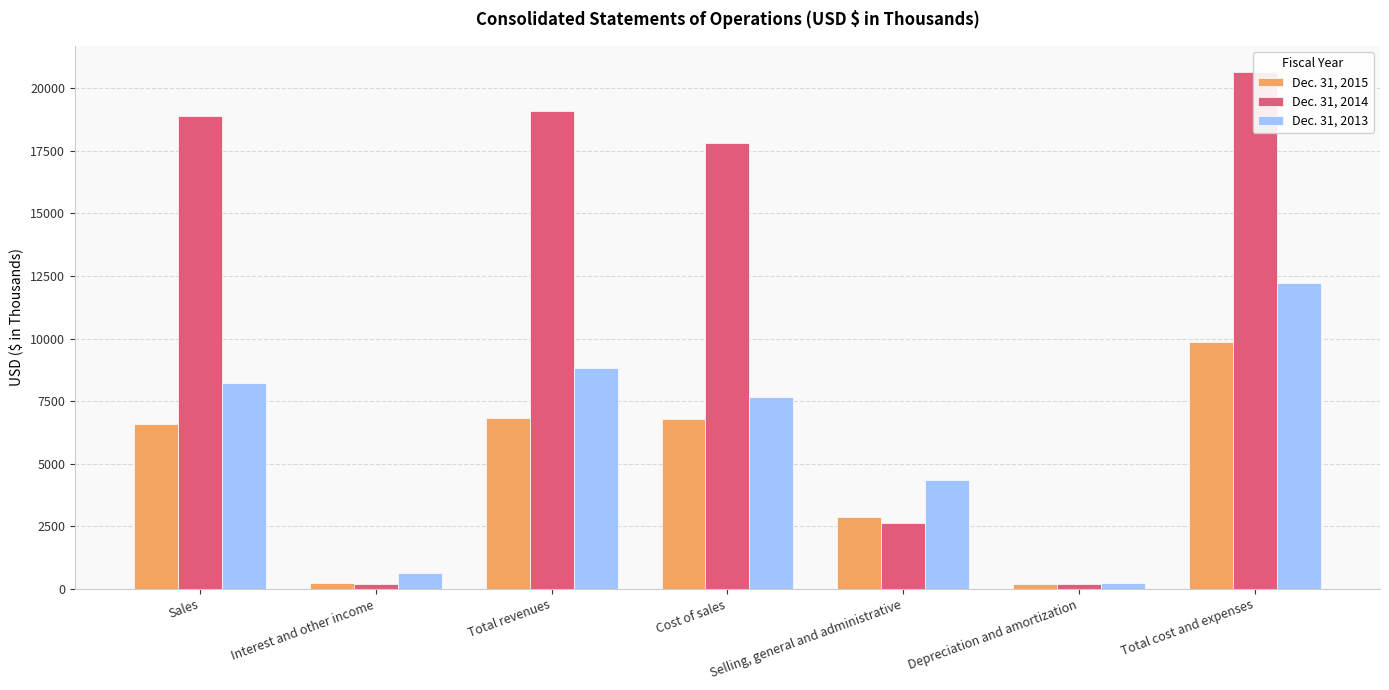

Rank the series by their maximum value, from lowest to highest.

Dec. 31, 2015, Dec. 31, 2013, Dec. 31, 2014